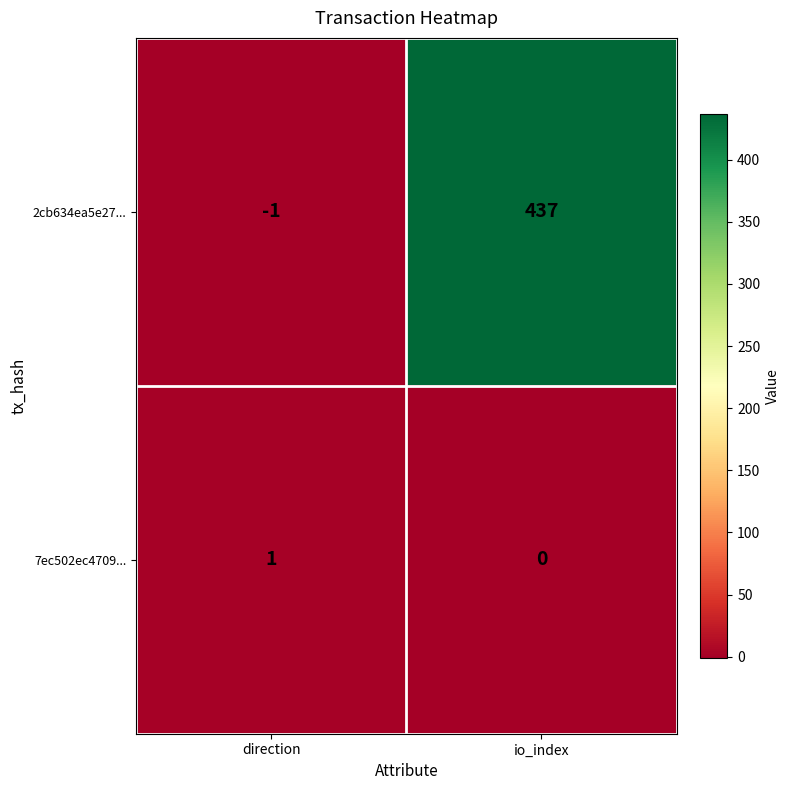

At which label is 7ec502ec4709... closest to 0?

io_index